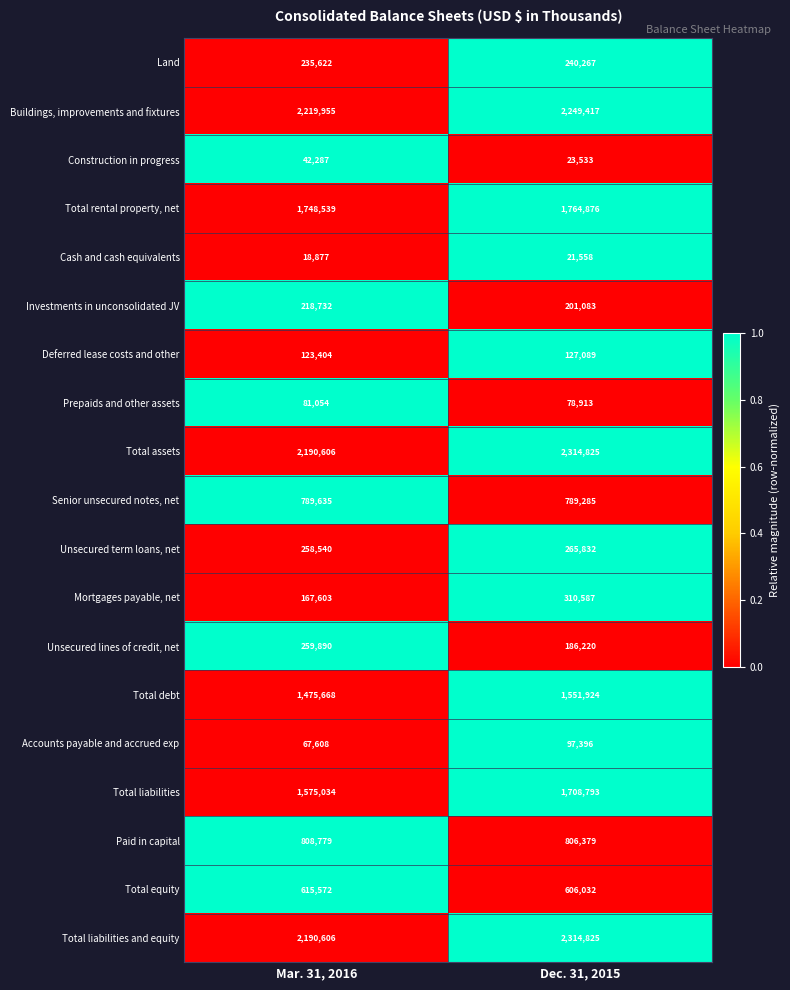

The value of Construction in progress at Mar. 31, 2016 is 42287. True or false?

True